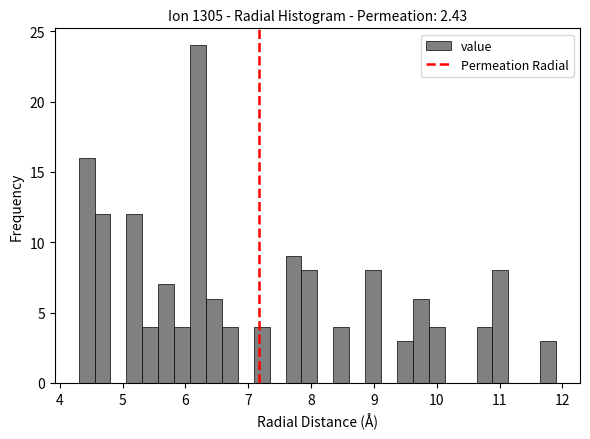

Read against the x-axis, roughly where is the centre of the tallest bar?

6.2